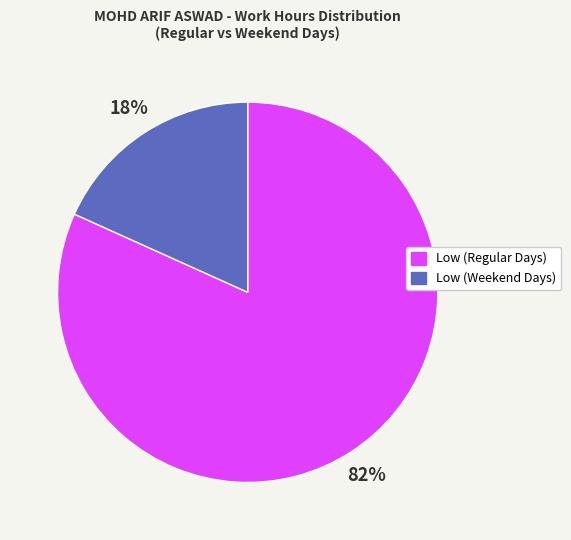

To the nearest percent, what is the average slice percentage?

50%